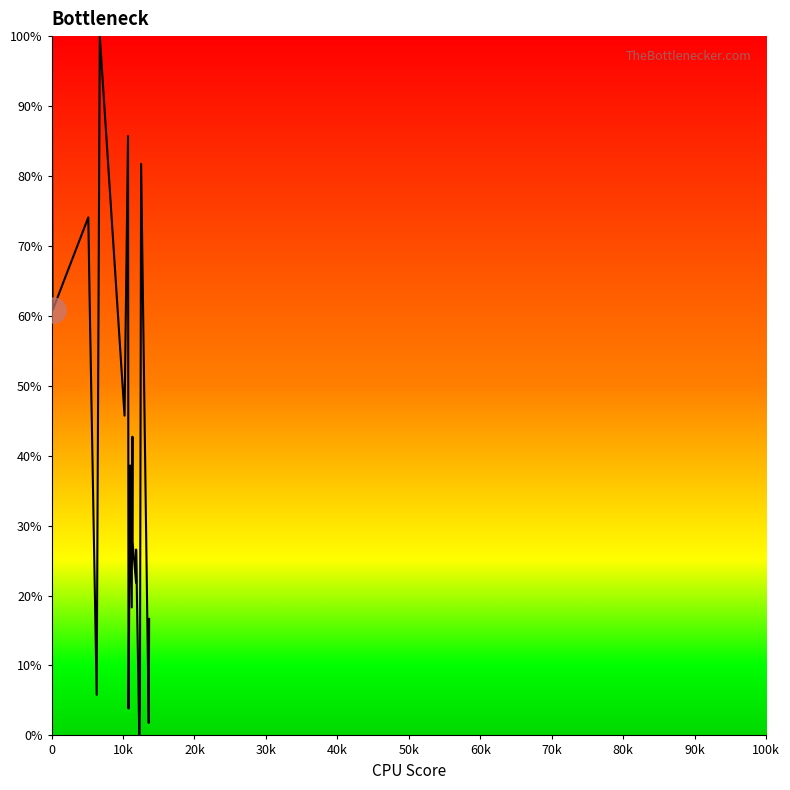

What is the difference between the maximum and minimum values?

100.0